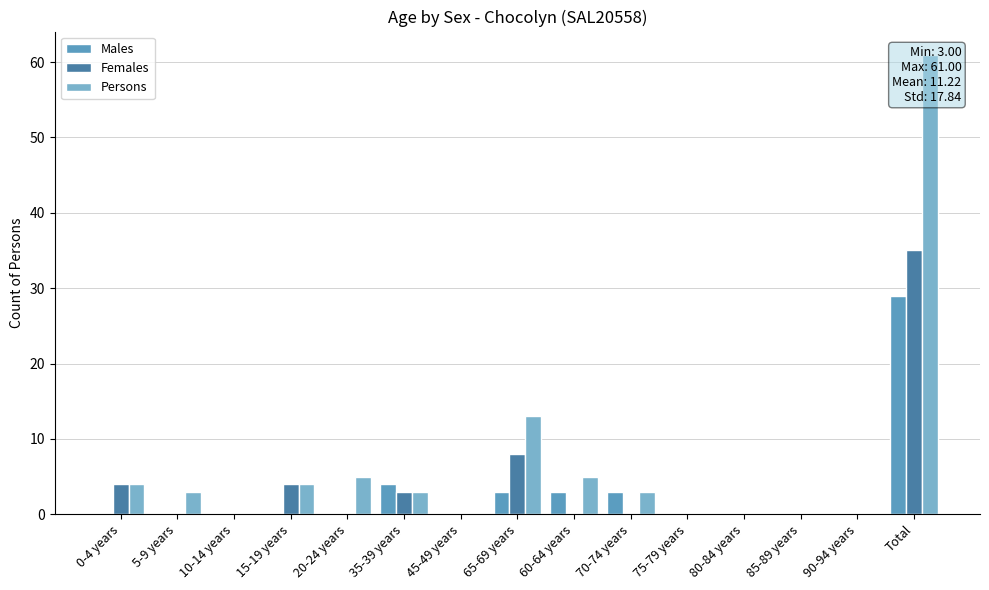

What is the label of the 15th bar from the right?

0-4 years